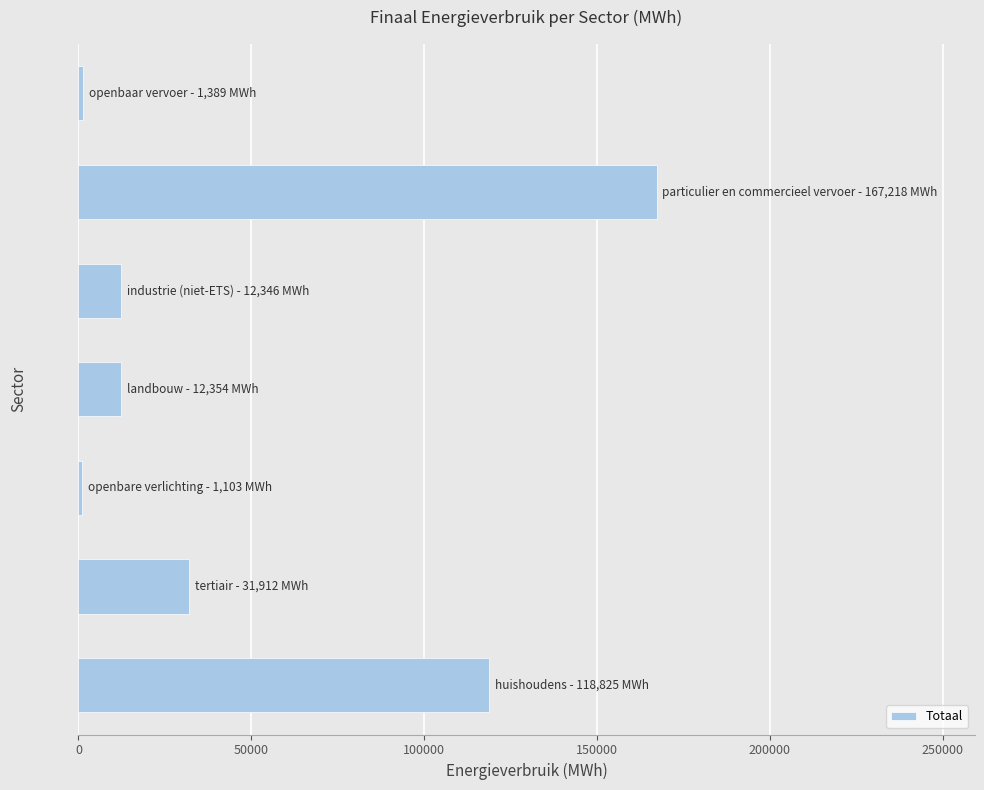

What is the difference between the maximum and second lowest values?

165828.6